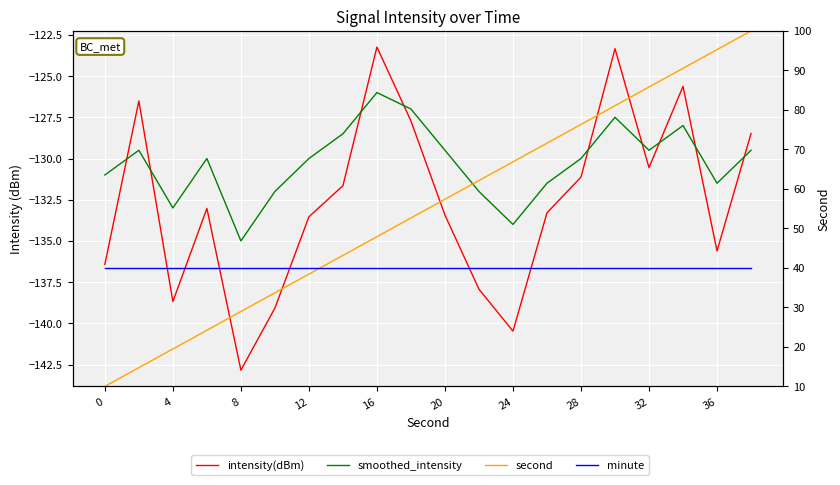

Which series has the widest spread of values?

second